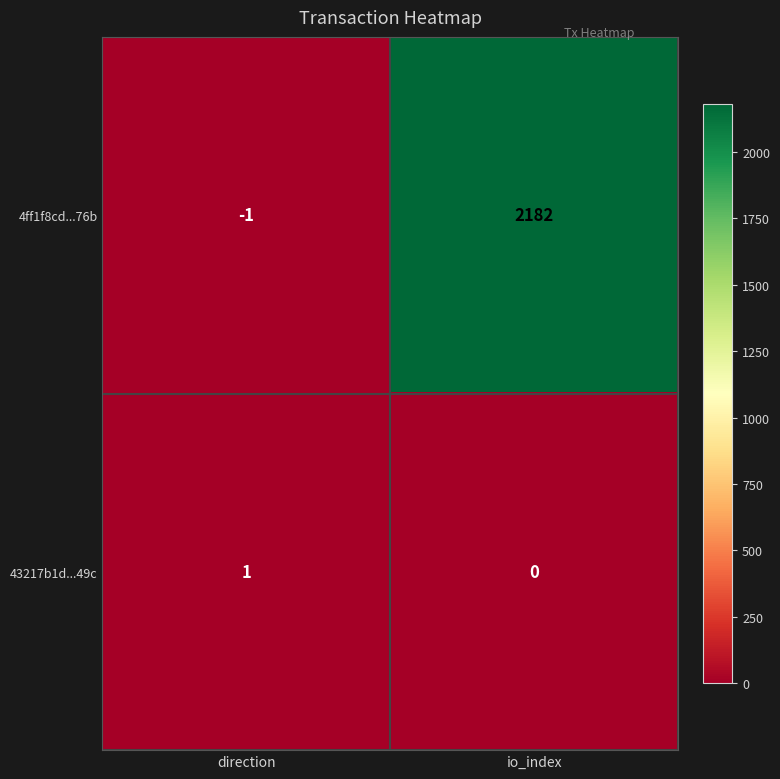

What is the smallest value displayed?

-1